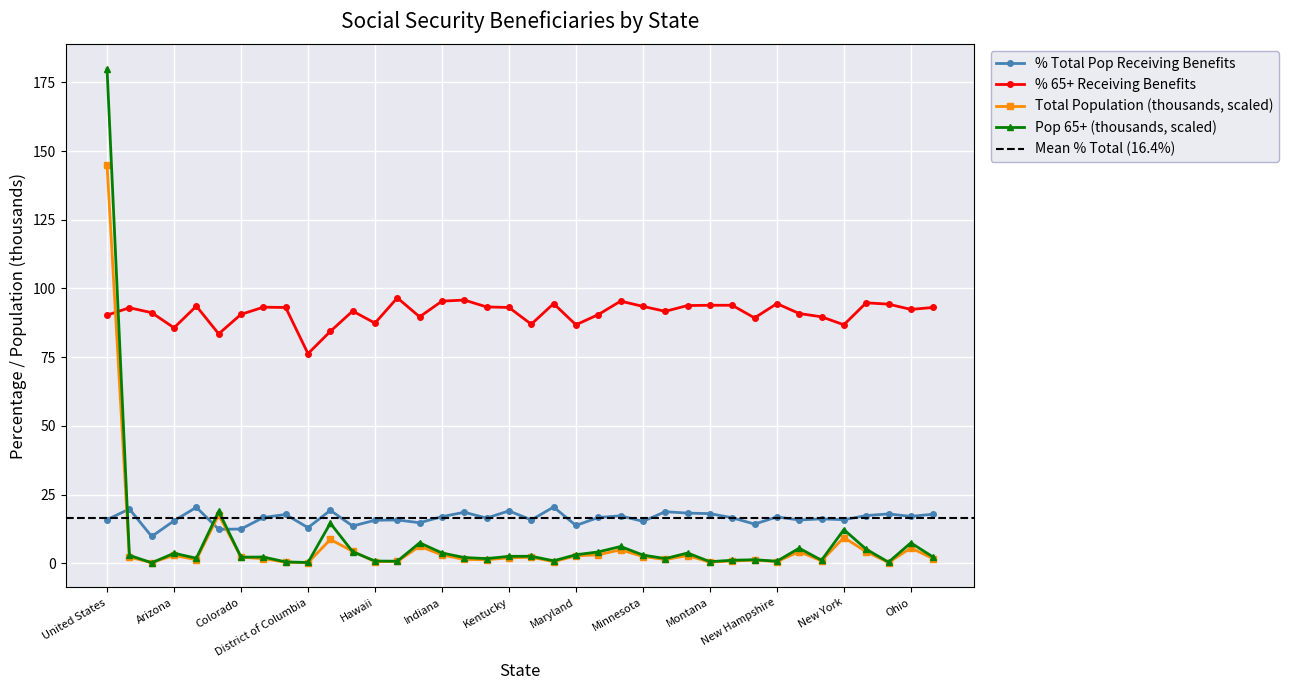

In % Total Pop Receiving Benefits, how many points are lower than both neighbors (excluding endpoints)?

13